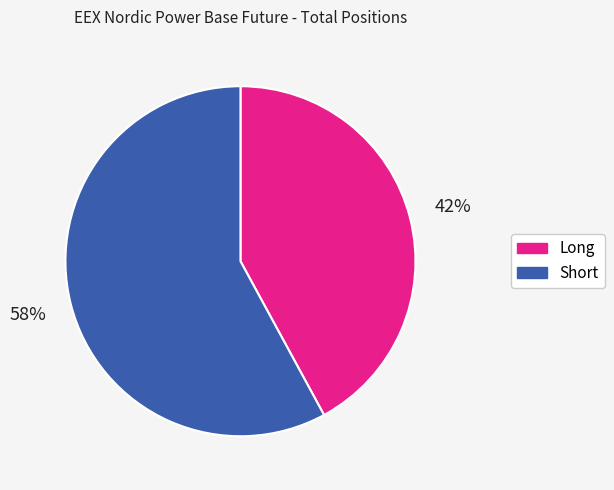

Which category has the biggest portion of the pie?

Short